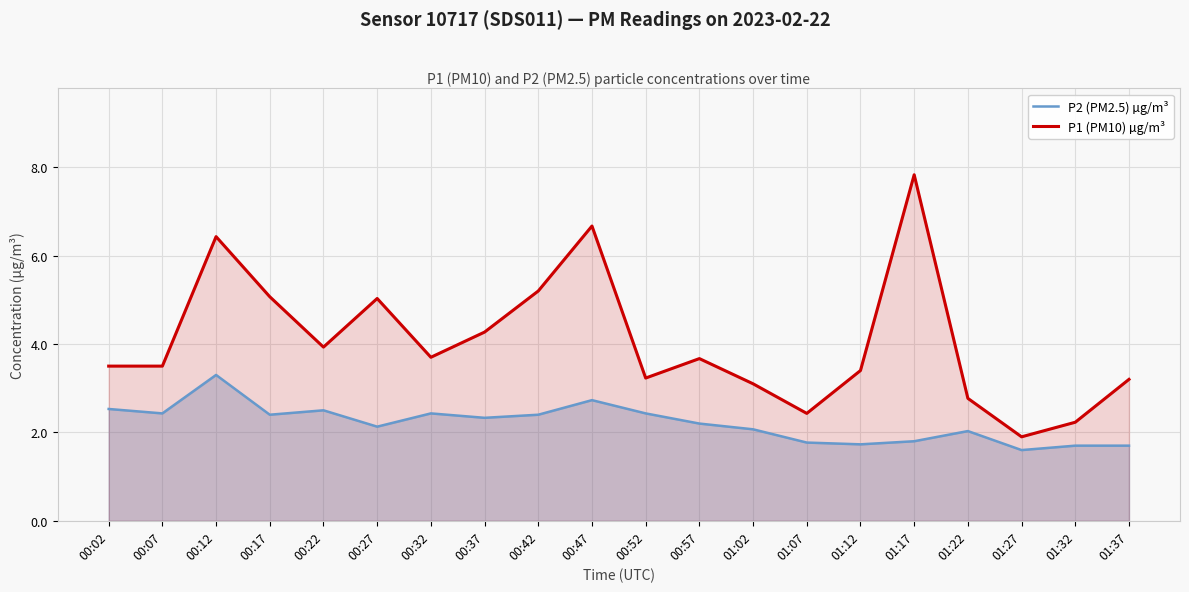

True or false: P1 (PM10) µg/m³ and P2 (PM2.5) µg/m³ intersect in this chart.

False